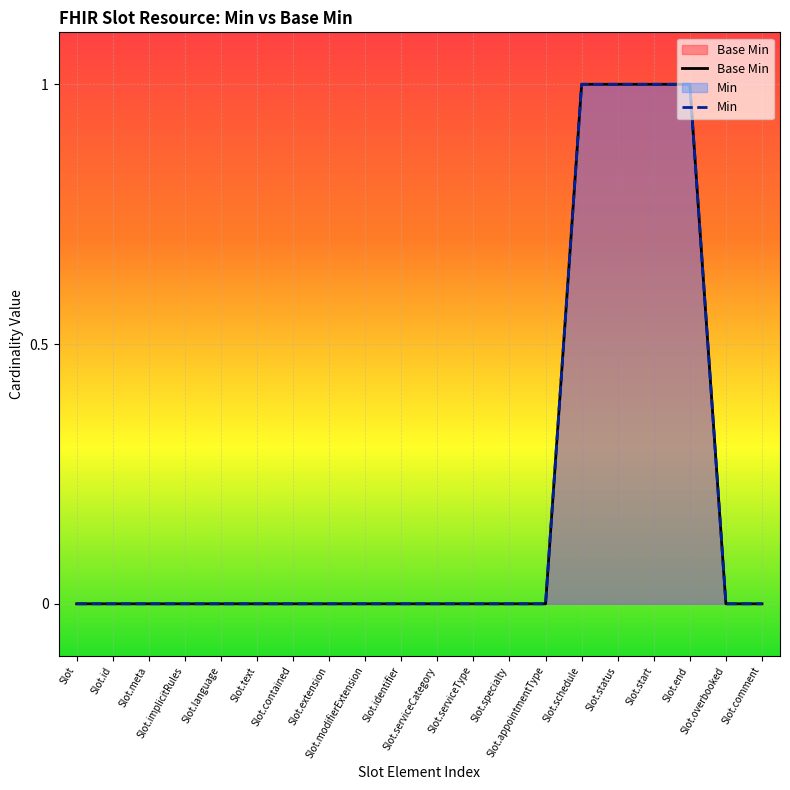

Reading right to left, transcribe all the data shown in this chart.

Base Min: 0	0	1	1	1	1	0	0	0	0	0	0	0	0	0	0	0	0	0	0
Min: 0	0	1	1	1	1	0	0	0	0	0	0	0	0	0	0	0	0	0	0